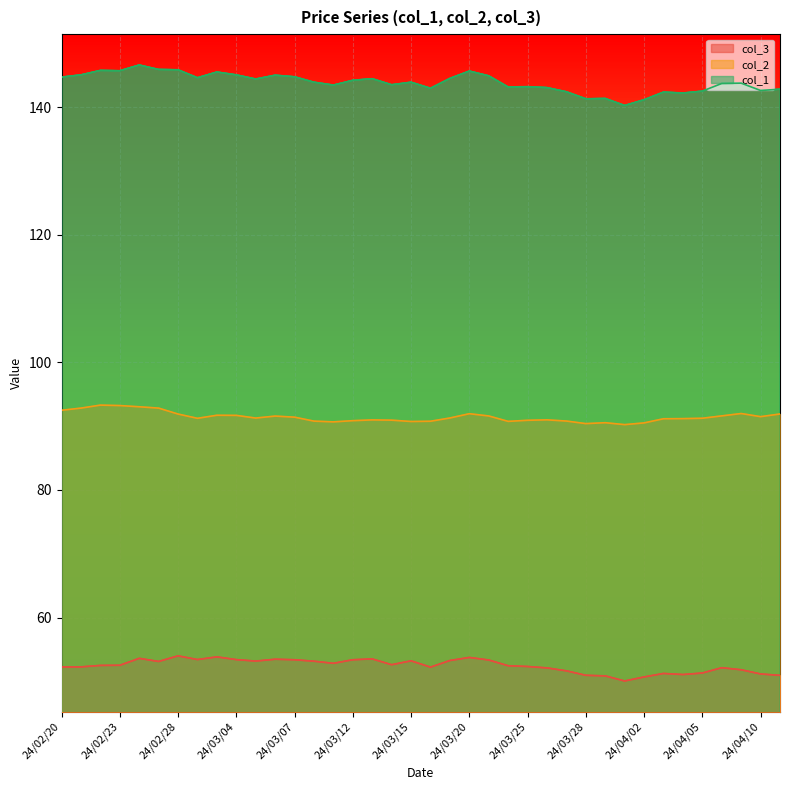

What is the average value of the col_1 series?

143.9